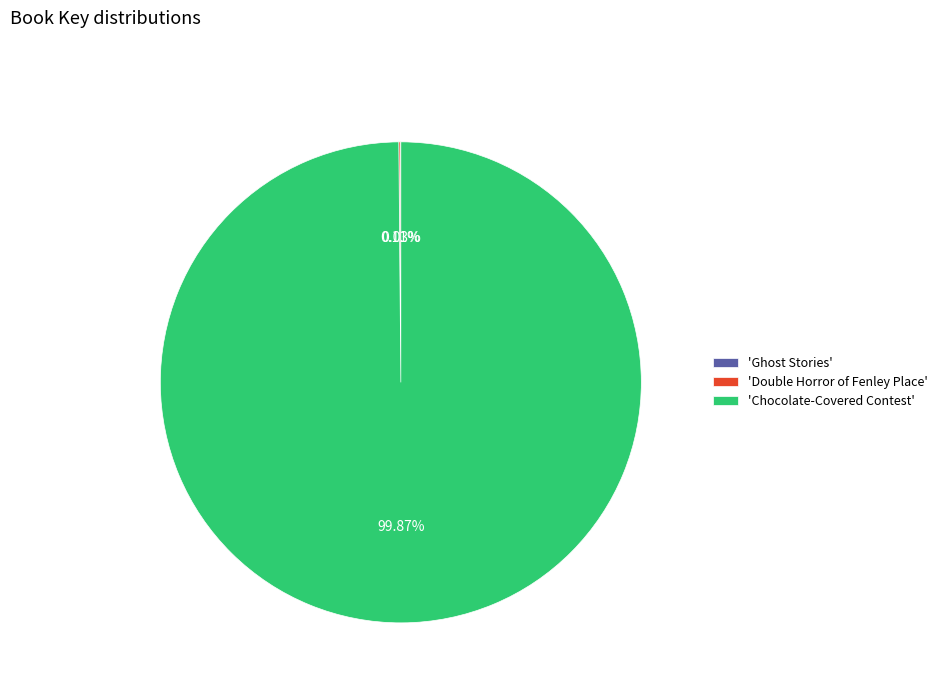

Which slice is the largest?

'Chocolate-Covered Contest'